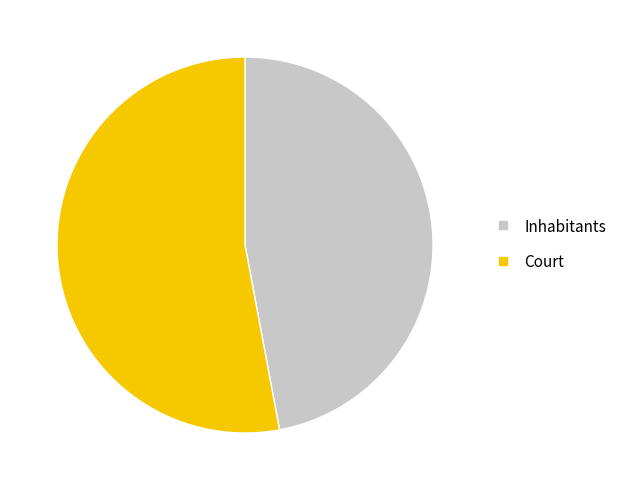

Count the number of slices in the pie.

2